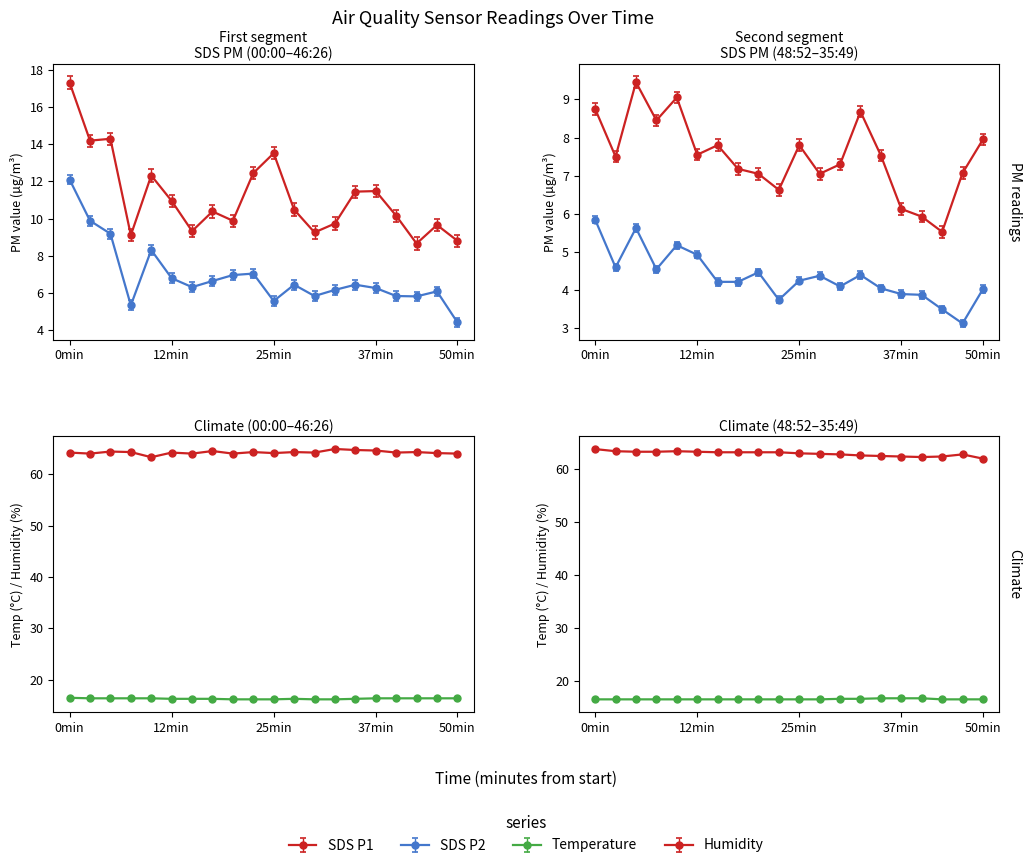

True or false: SDS_P1 and SDS_P2 cross at least once.

False